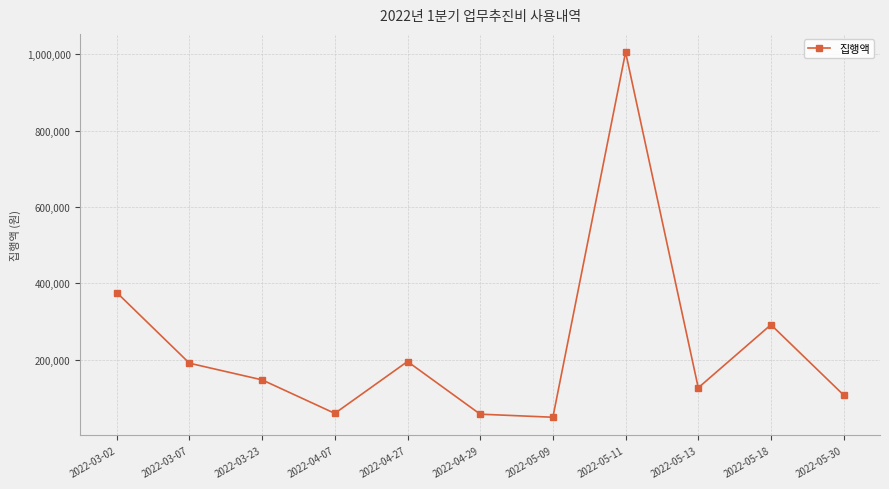

How many categories are shown in the chart?

11